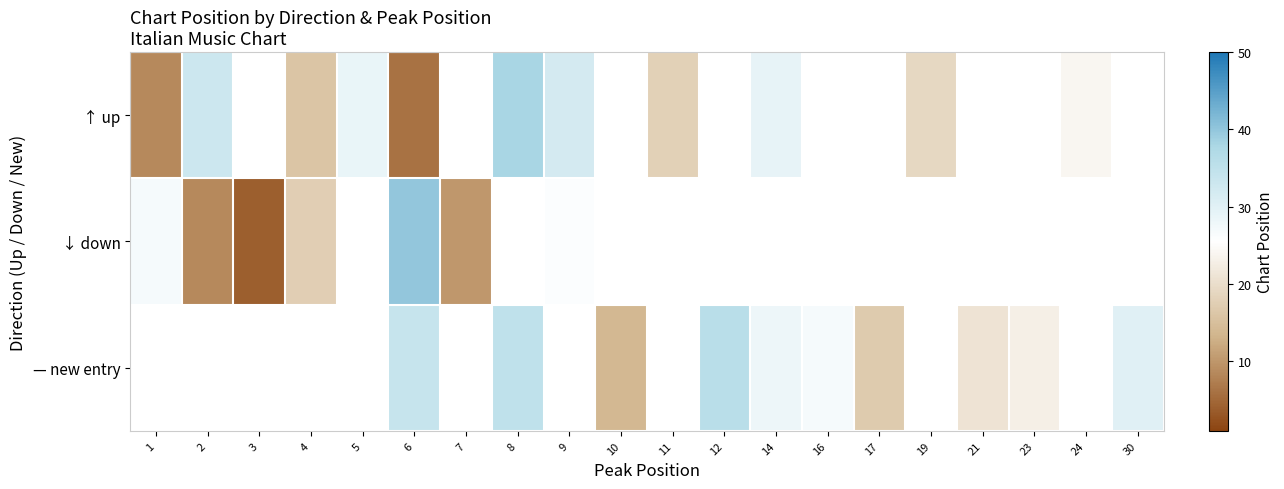

What is the difference between the highest and lowest values at 14?

1.0